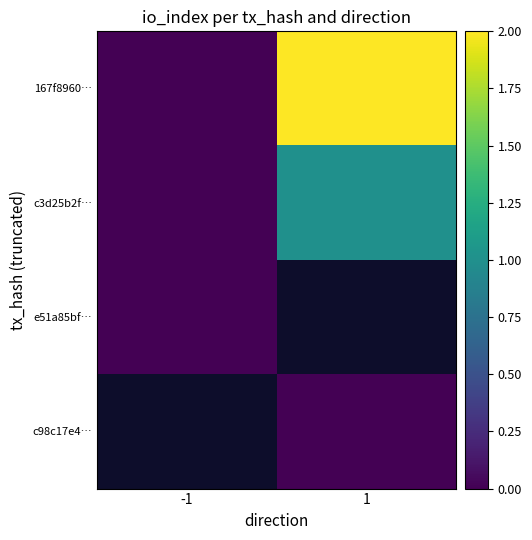

Where is 167f8960… nearest to the value 1?

-1